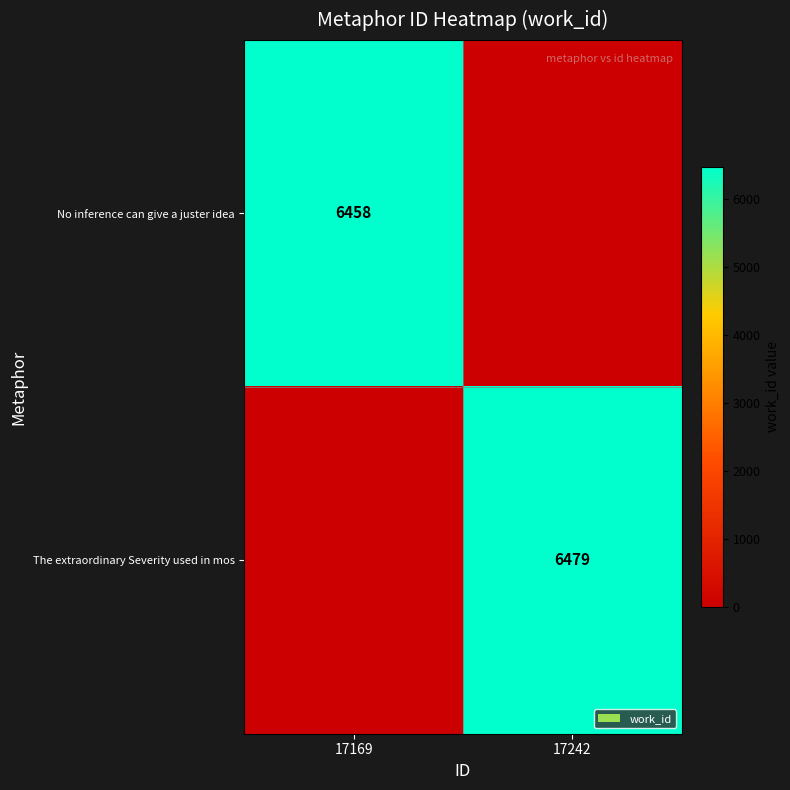

At which category is the sum across all series the highest?

17242